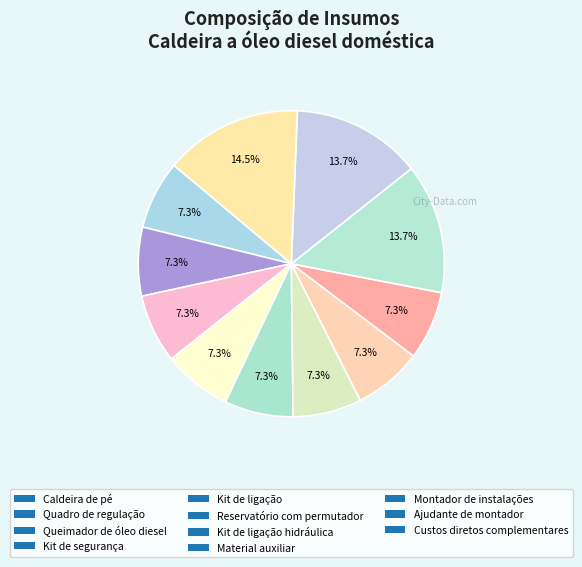

How many slices are in this pie chart?

11